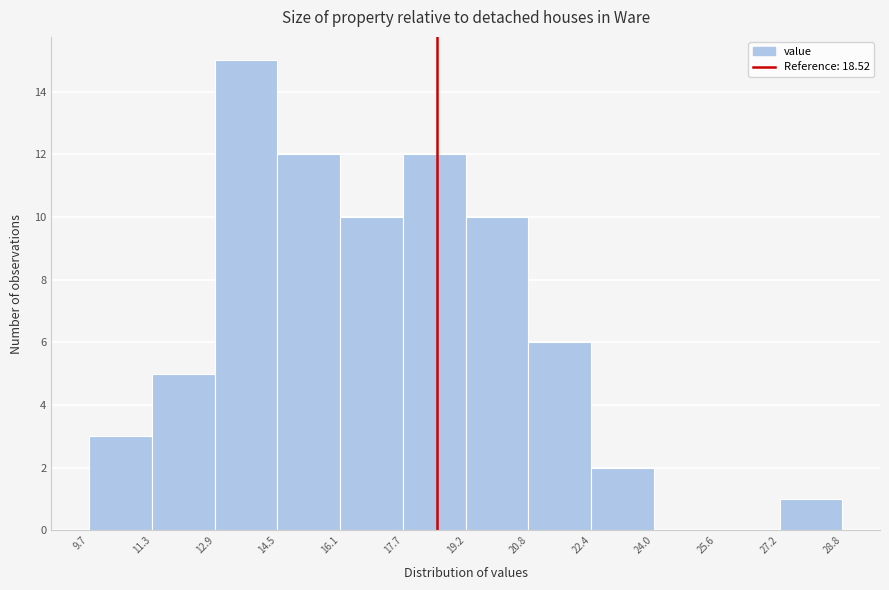

Reading left to right, list every bar in this chart as the range it spans on the x-axis followed by its height. The values are not printed on the chart, so give them approximately, as read against the axis.

9.7 to 11.3: 3
11.3 to 12.9: 5
12.9 to 14.5: 15
14.5 to 16.1: 12
16.1 to 17.7: 10
17.7 to 19.2: 12
19.2 to 20.8: 10
20.8 to 22.4: 6
22.4 to 24.0: 2
24.0 to 25.6: 0
25.6 to 27.2: 0
27.2 to 28.8: 1